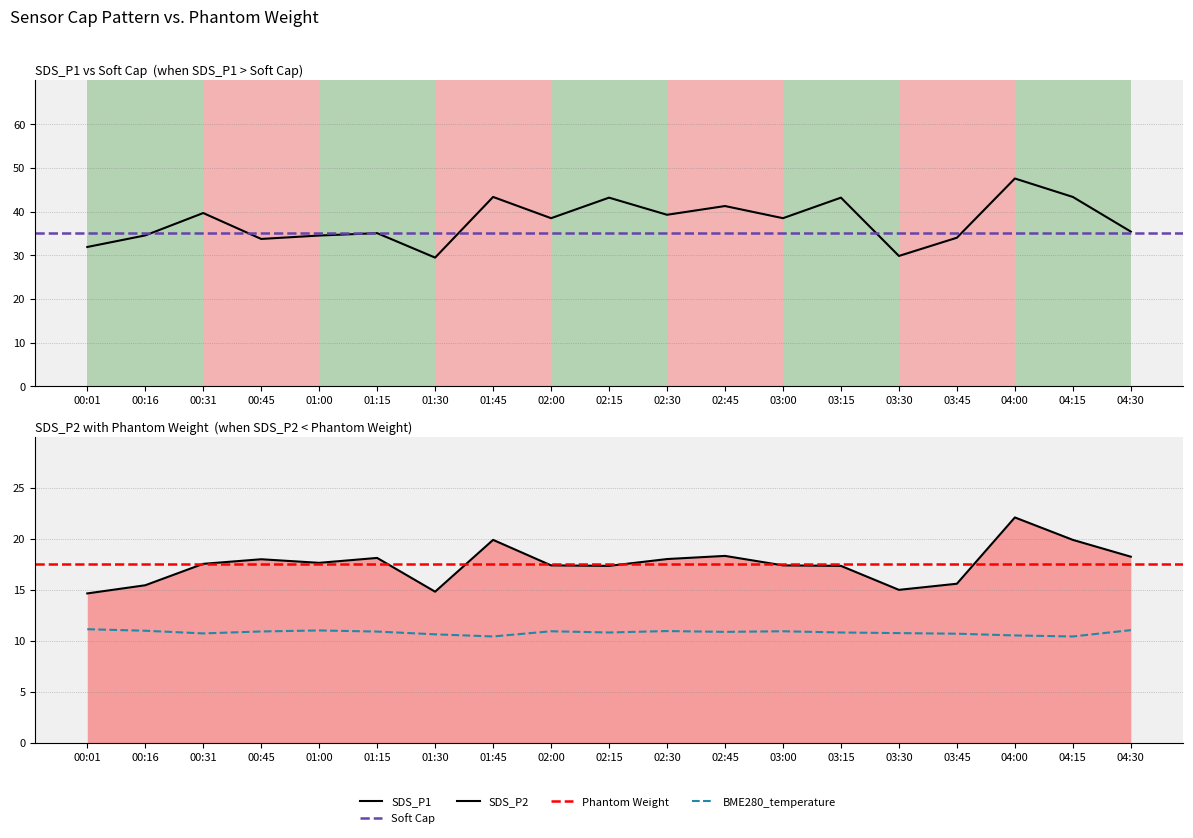

What is the sum of the BME280_temperature values at 00:01 and 01:00?

22.2